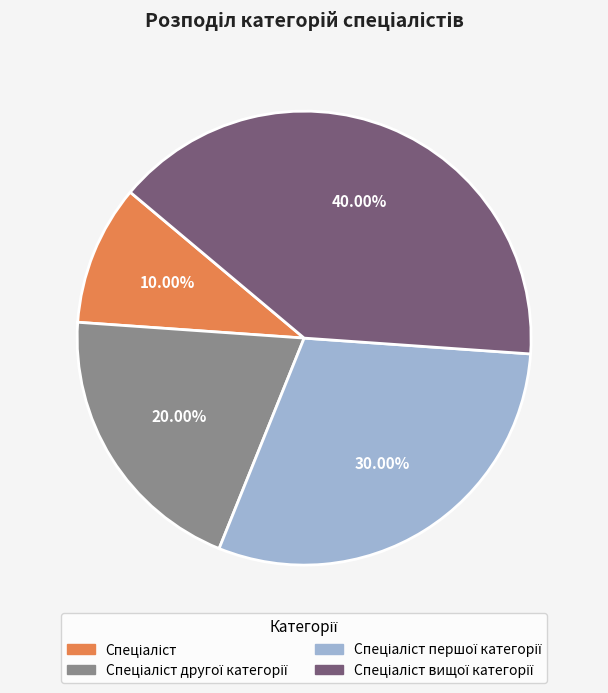

Is there a majority slice in this chart?

No